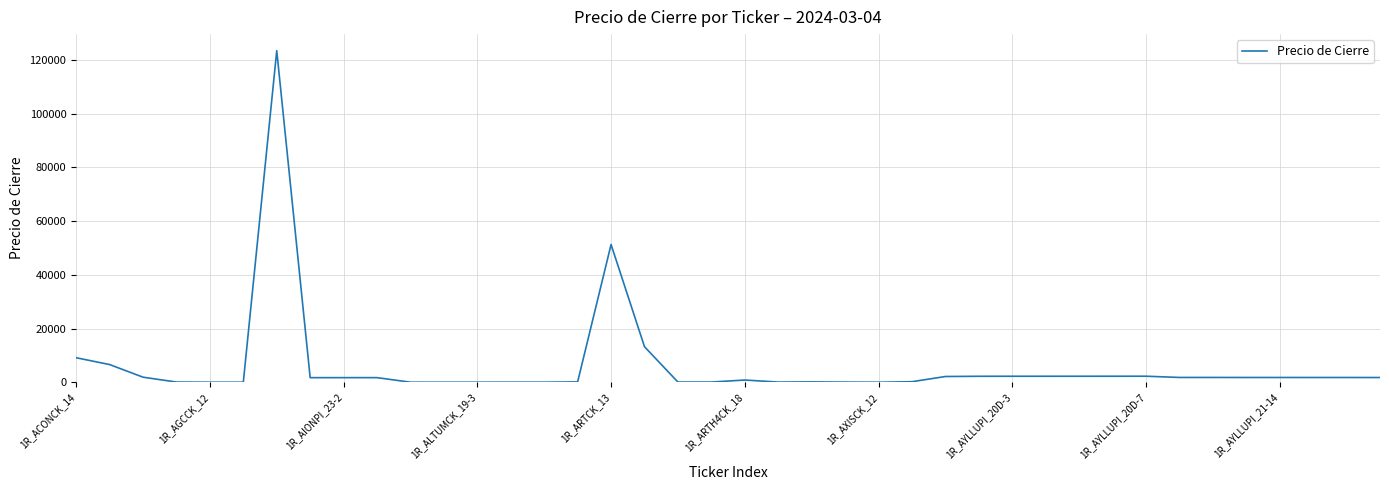

What is the greatest value displayed?

123487.2